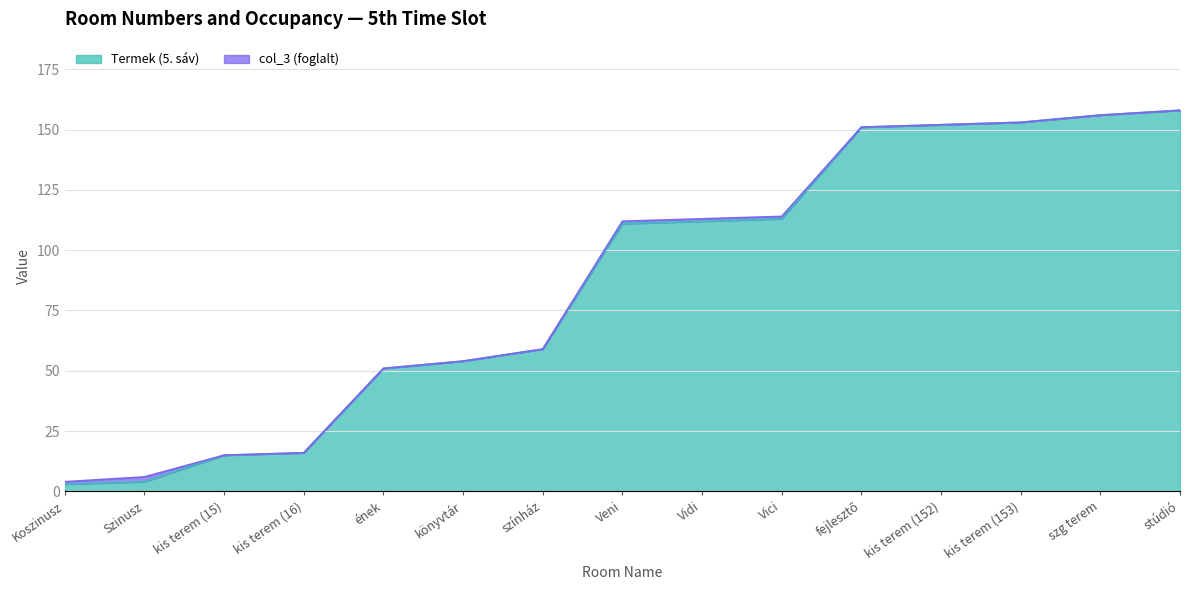

The value of Termek (5. sáv) at Vici is 55. True or false?

False